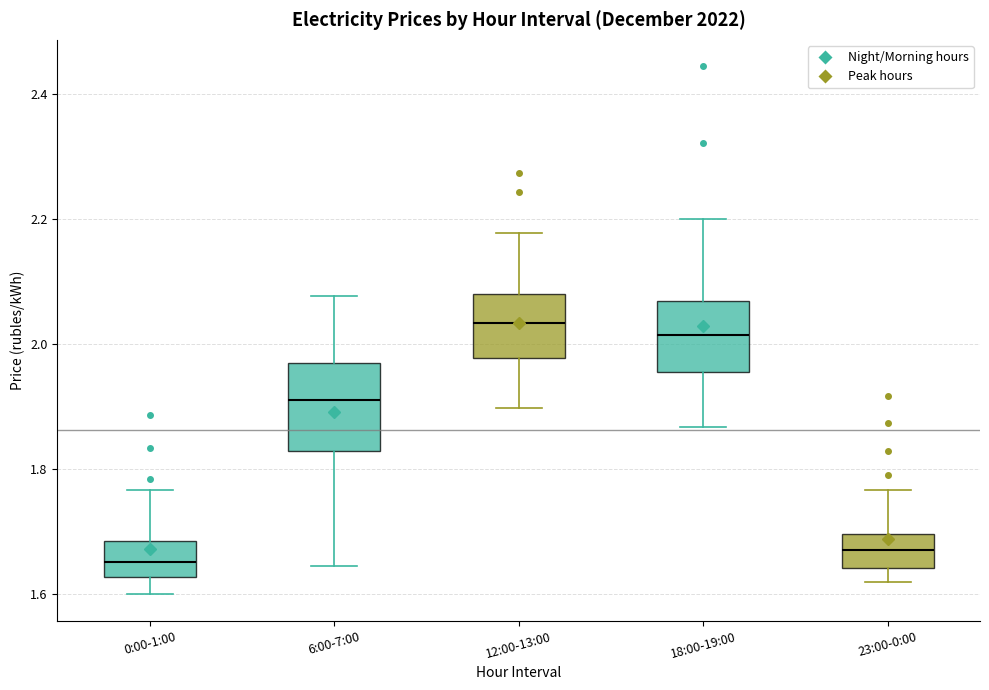

Reading left to right, transcribe this box plot: for each box, give where its median line is, the range the box spans, and where its two whiskers end, as read against the y-axis. The values are not printed on the chart, so give them approximately, as read against the axis.

0:00-1:00: median 1.66, box 1.62 to 1.68, whiskers 1.60 to 1.76
6:00-7:00: median 1.90, box 1.82 to 1.96, whiskers 1.64 to 2.08
12:00-13:00: median 2.04, box 1.98 to 2.08, whiskers 1.90 to 2.18
18:00-19:00: median 2.02, box 1.96 to 2.06, whiskers 1.86 to 2.20
23:00-0:00: median 1.68, box 1.64 to 1.70, whiskers 1.62 to 1.76